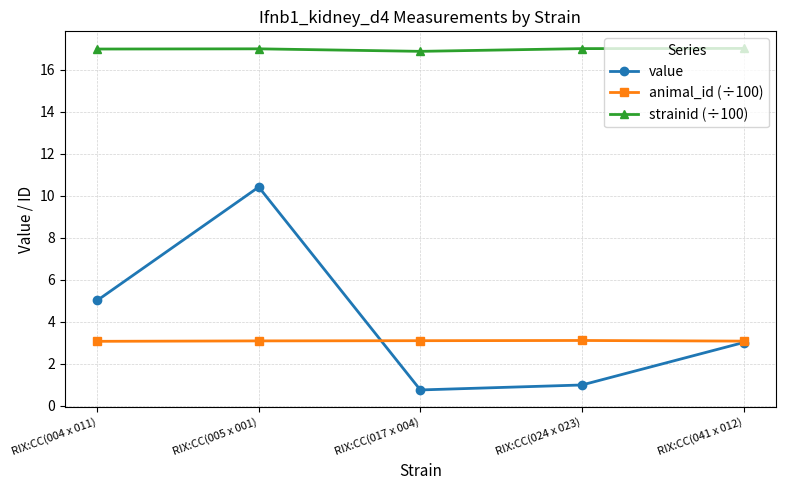

What is the value of the value point at the 2nd from the left?

10.4